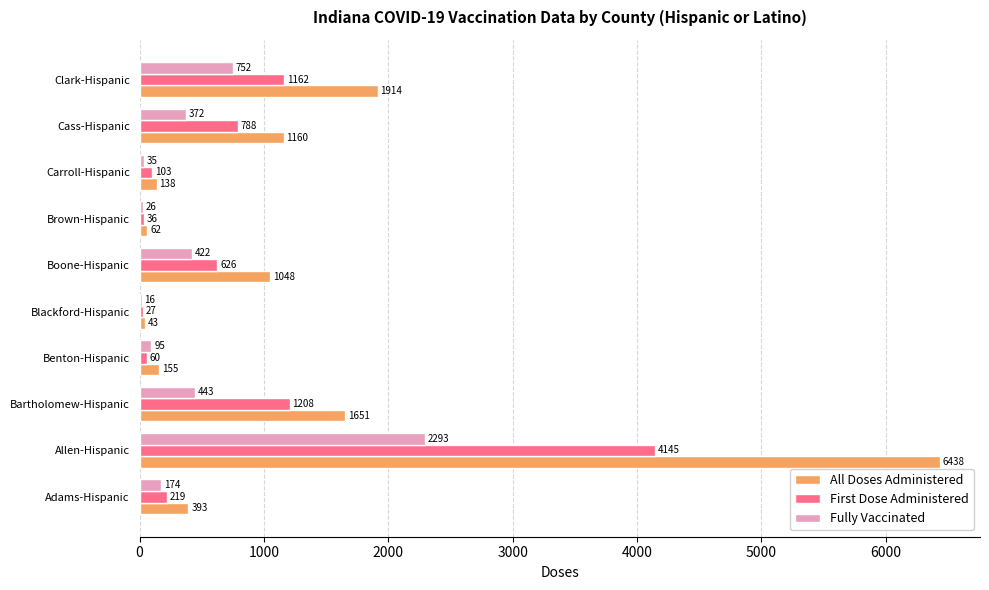

What is the sum of the Fully Vaccinated values at Clark-Hispanic and Cass-Hispanic?

1124